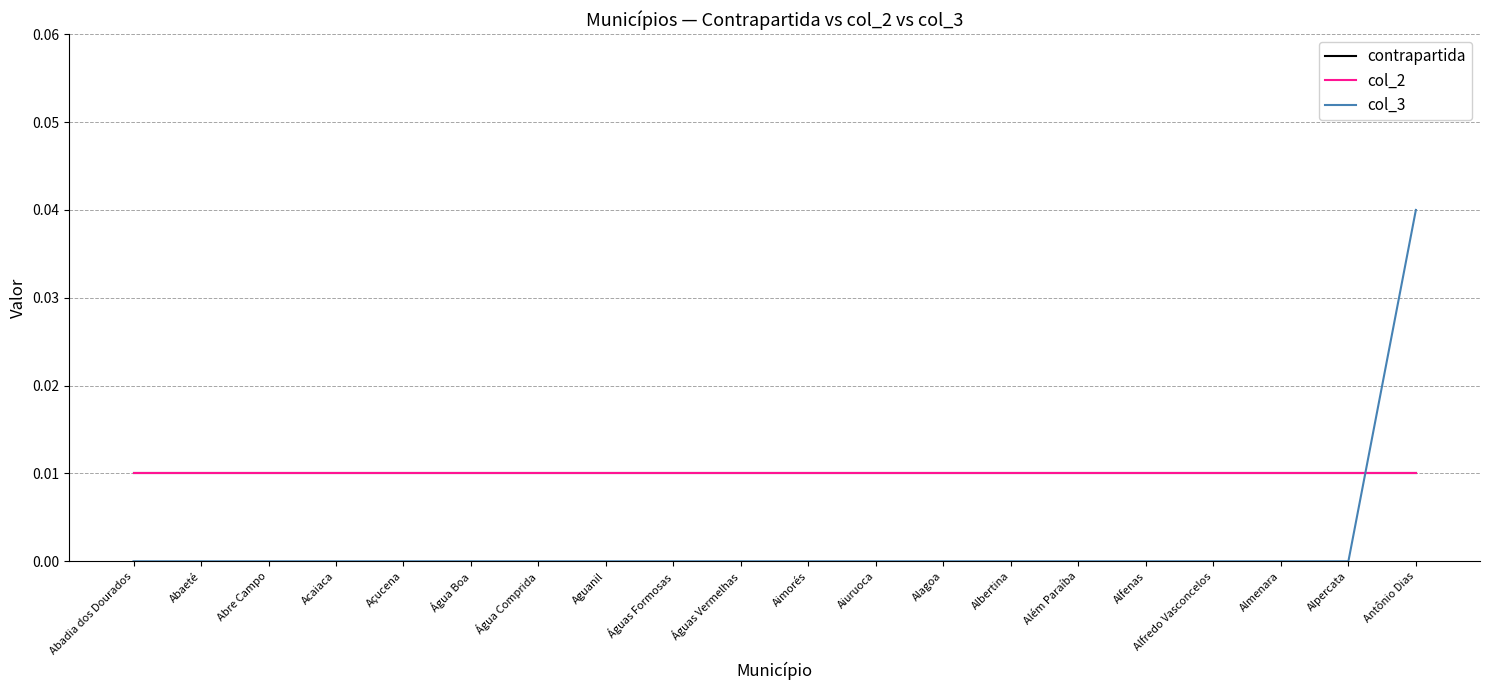

Does the chart have visible grid lines?

Yes